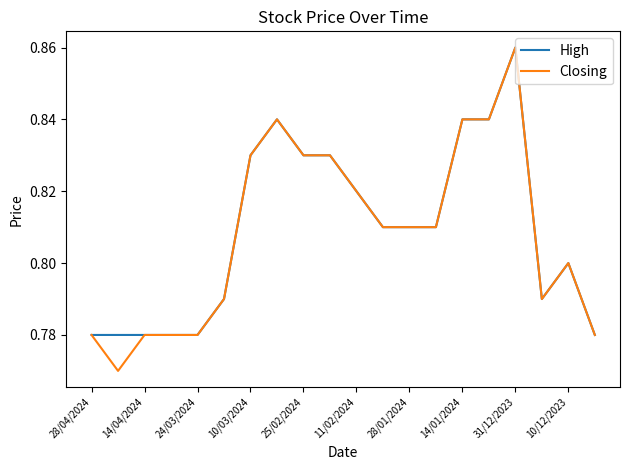

Which series has the largest range (max minus min)?

Closing